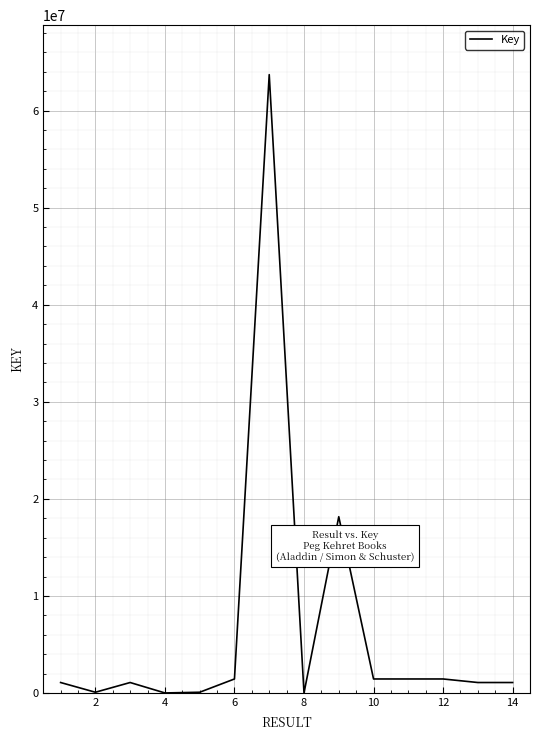

What is the difference between the maximum and minimum values?

63689122